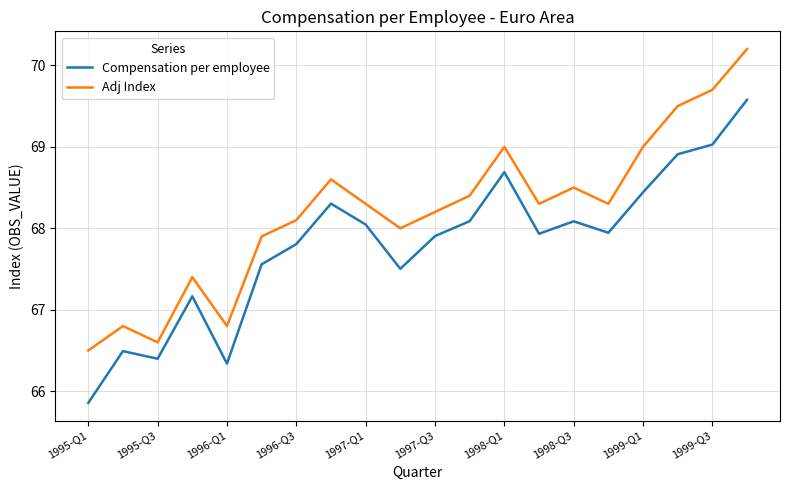

Rank the series by their maximum value, from highest to lowest.

Adj Index, Compensation per employee